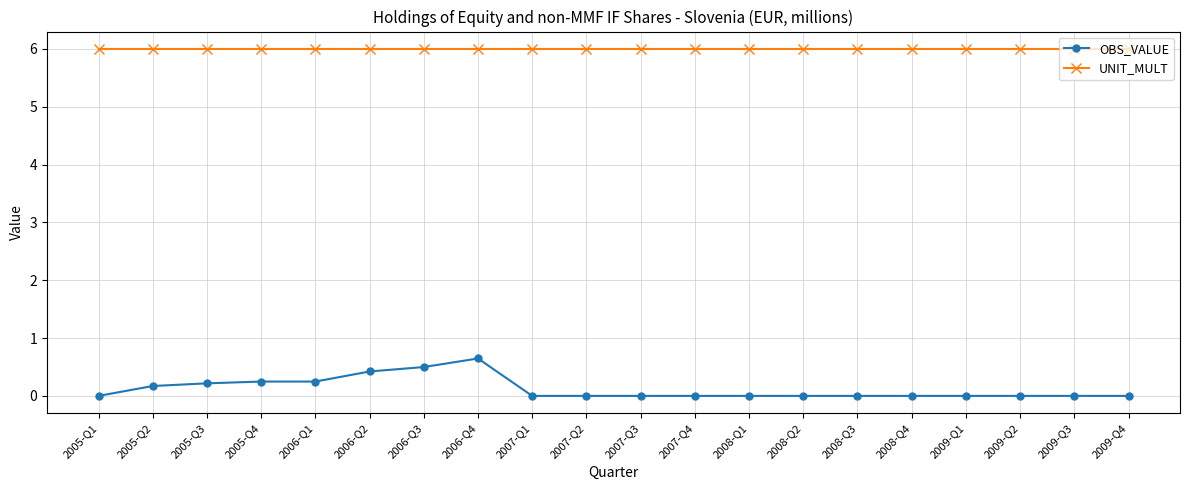

What is the spread (max minus min) of values at 2006-Q2?

5.6